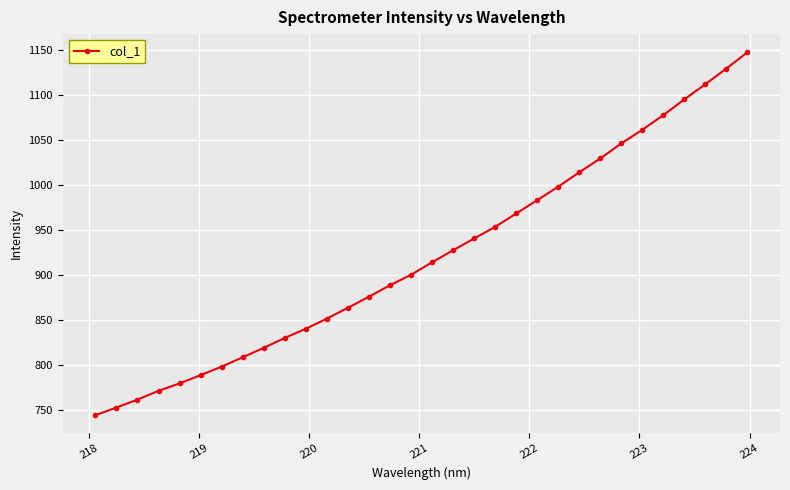

How many distinct data groups are displayed?

1